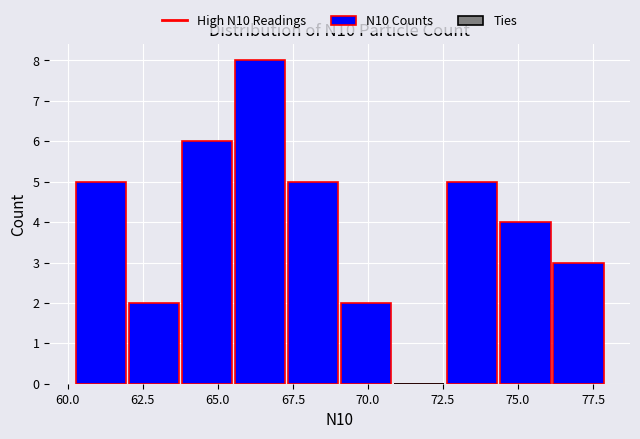

Around what value on the x-axis is the tallest bar? Give the approximate position of its centre, as read against the axis.

66.5